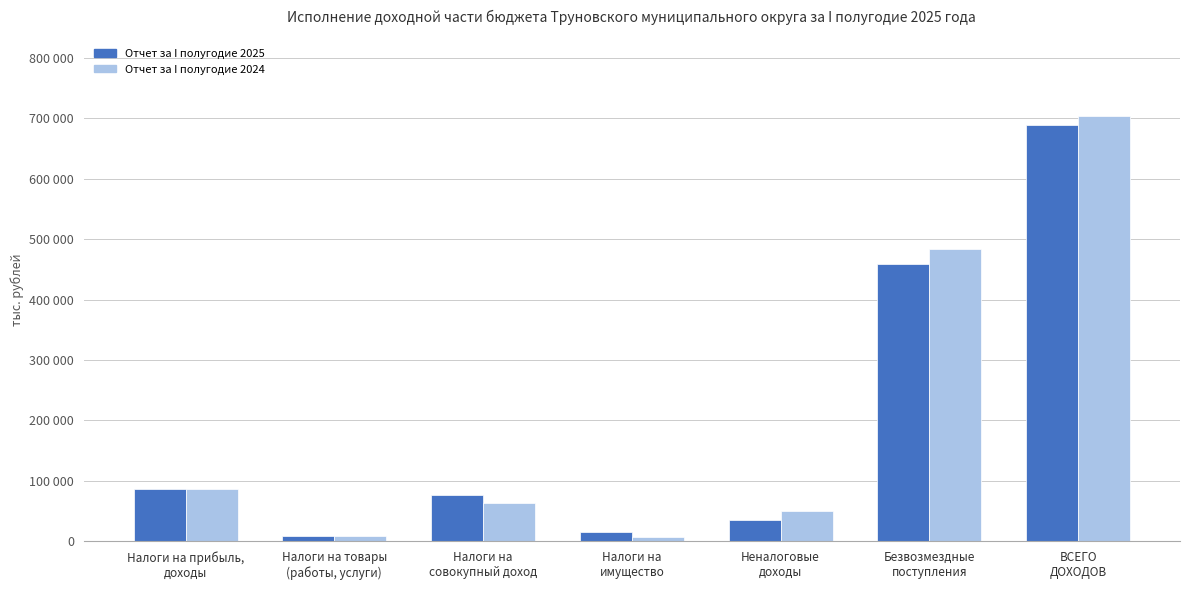

Are the bars grouped side by side (vs. stacked)?

Yes